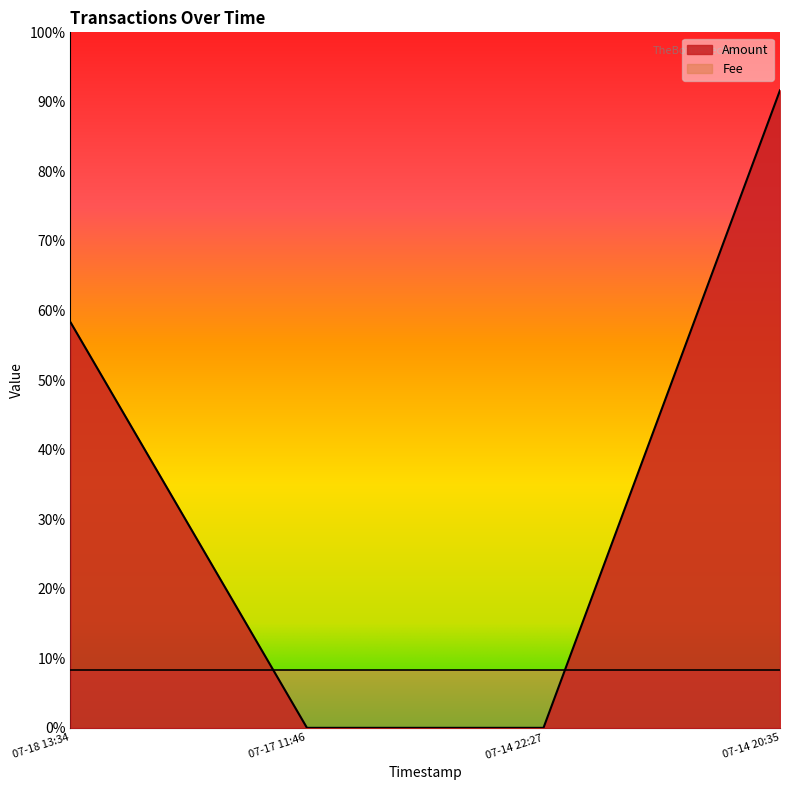

At which label is the value closest to 0?

07-17 11:46